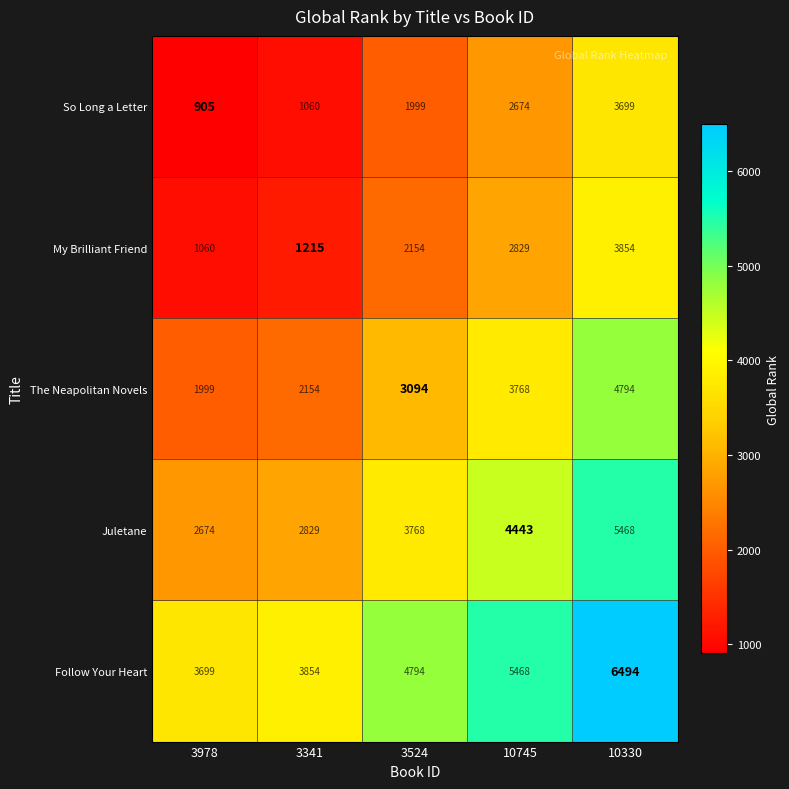

What is the average value of the So Long a Letter series?

2067